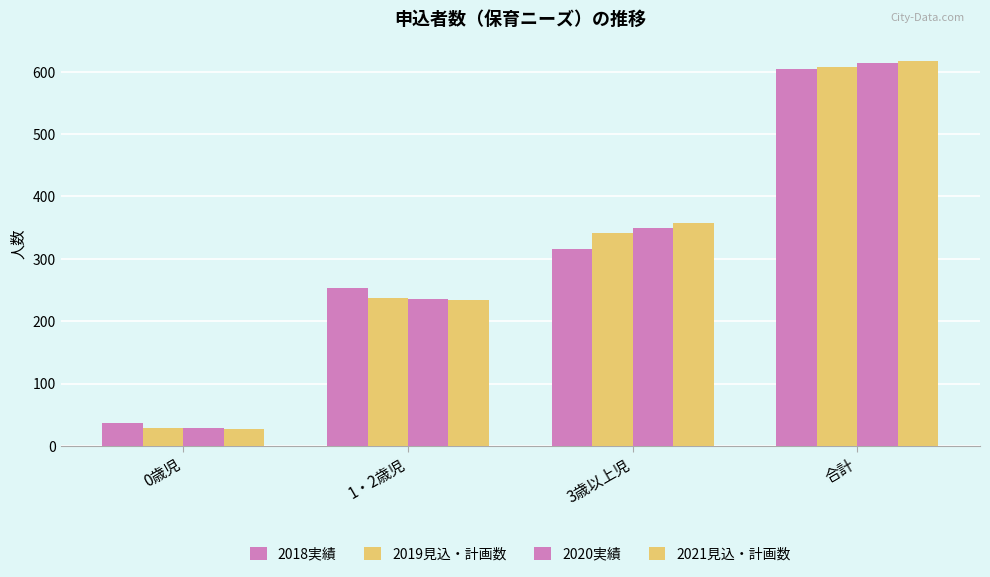

How many data points does each series have?

4